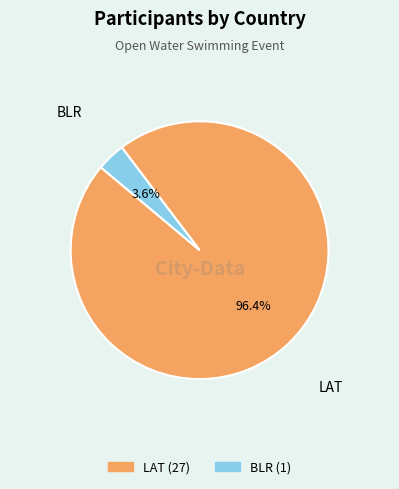

Count the number of slices in the pie.

2